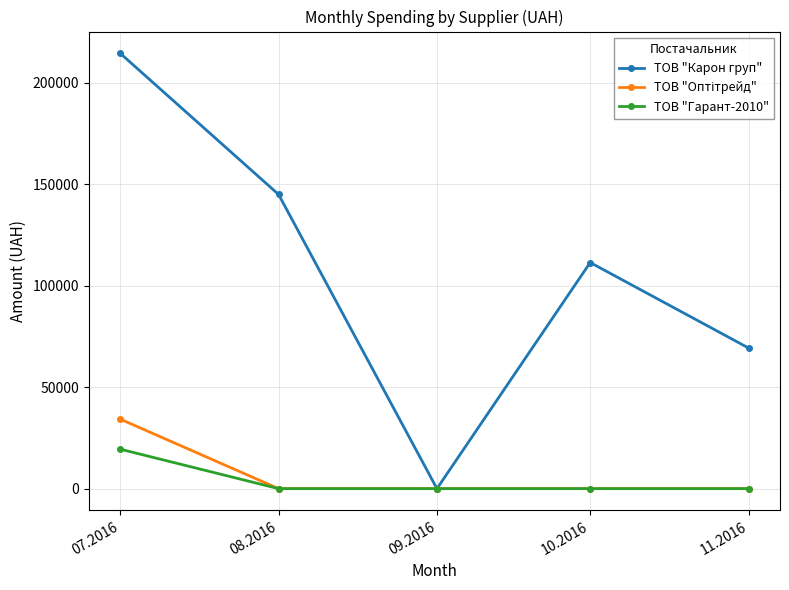

Which series has the largest range (max minus min)?

ТОВ "Карон груп"